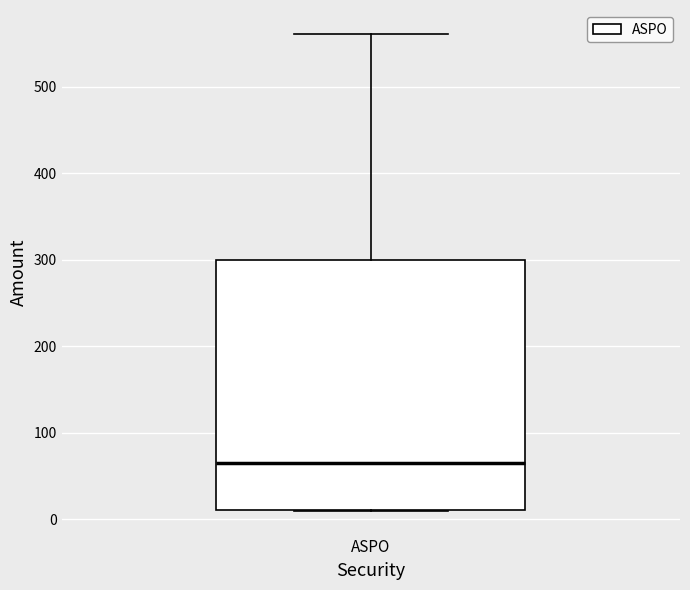

Read this box plot against the y-axis: the position of the median line, the range covered by the box, and the ends of both whiskers. The values are not printed on the chart, so give them approximately, as read against the axis.

median 70, box 10 to 300, whiskers 10 to 560